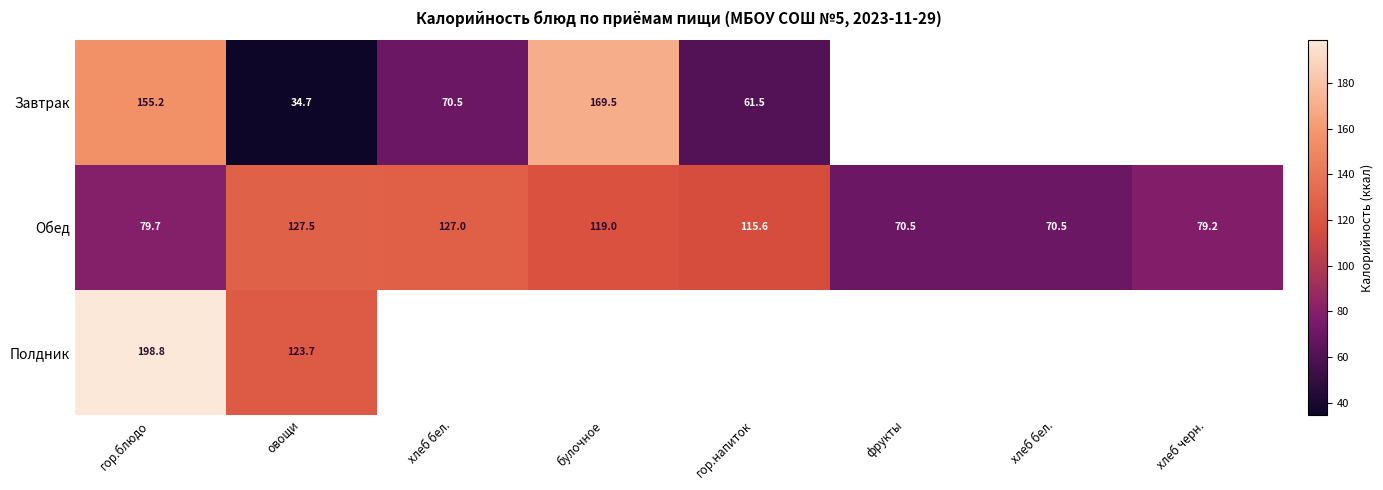

What is the difference between the maximum and minimum values in the Завтрак series?

134.8